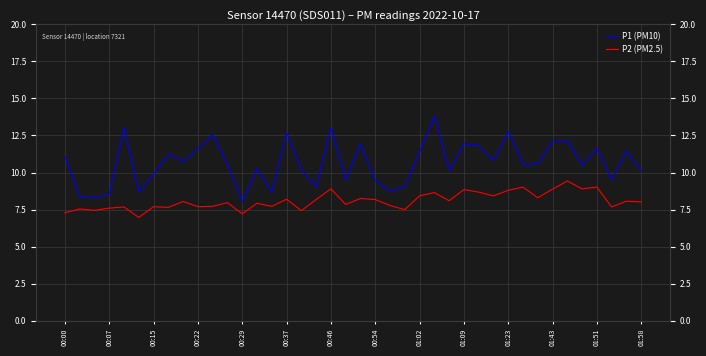

True or false: P2 (PM2.5) and P1 (PM10) intersect in this chart.

False